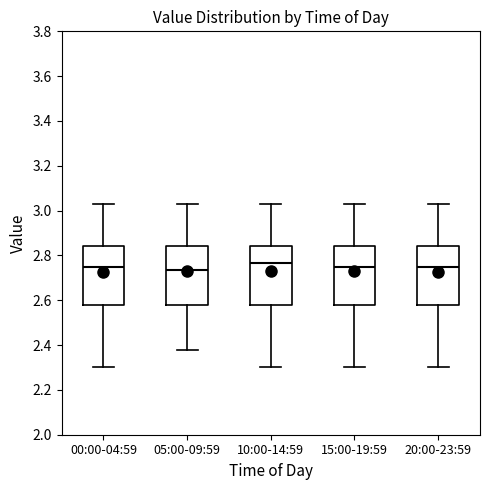

Where does the upper whisker of the box for 05:00-09:59 end on the y-axis? The values are not printed on the chart, so give them approximately, as read against the axis.

3.04